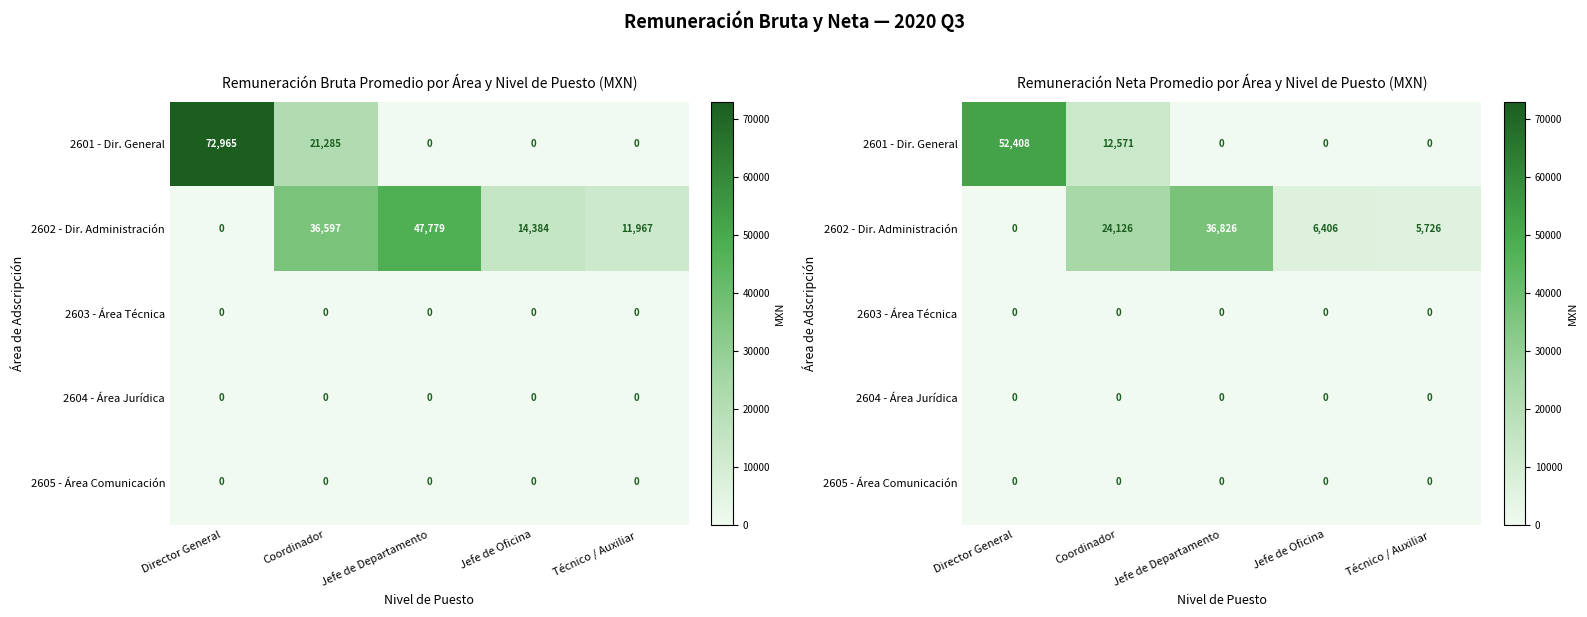

Is the value of 2605 - Área Comunicación at Jefe de Oficina greater than the value of 2604 - Área Jurídica at Jefe de Departamento?

No